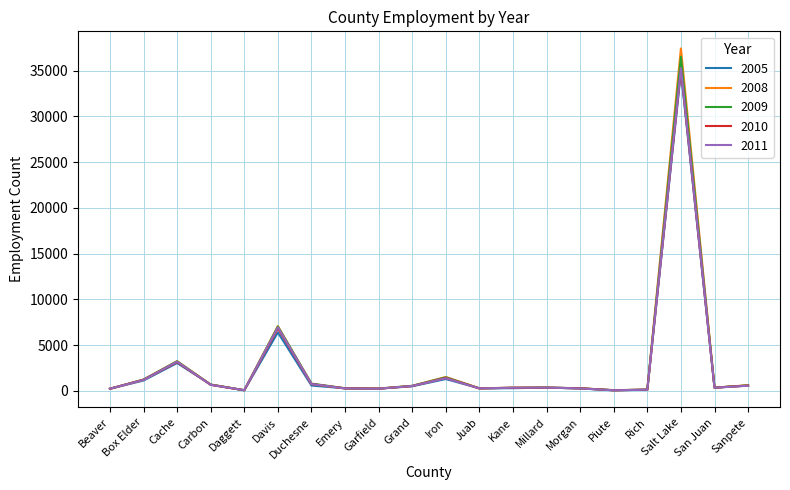

In 2009, how many points are lower than both neighbors (excluding endpoints)?

5